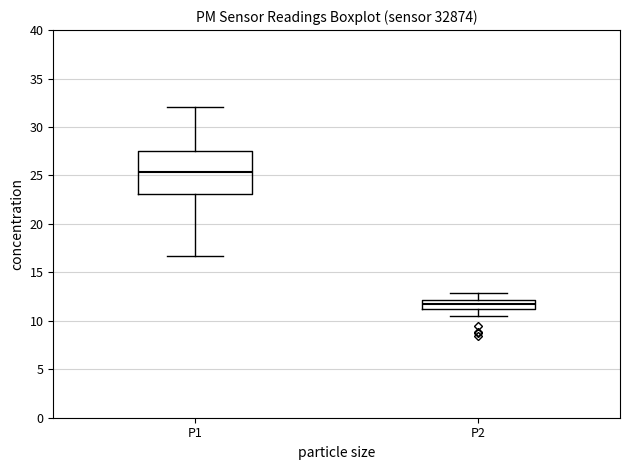

Which box's median line is the lowest?

P2